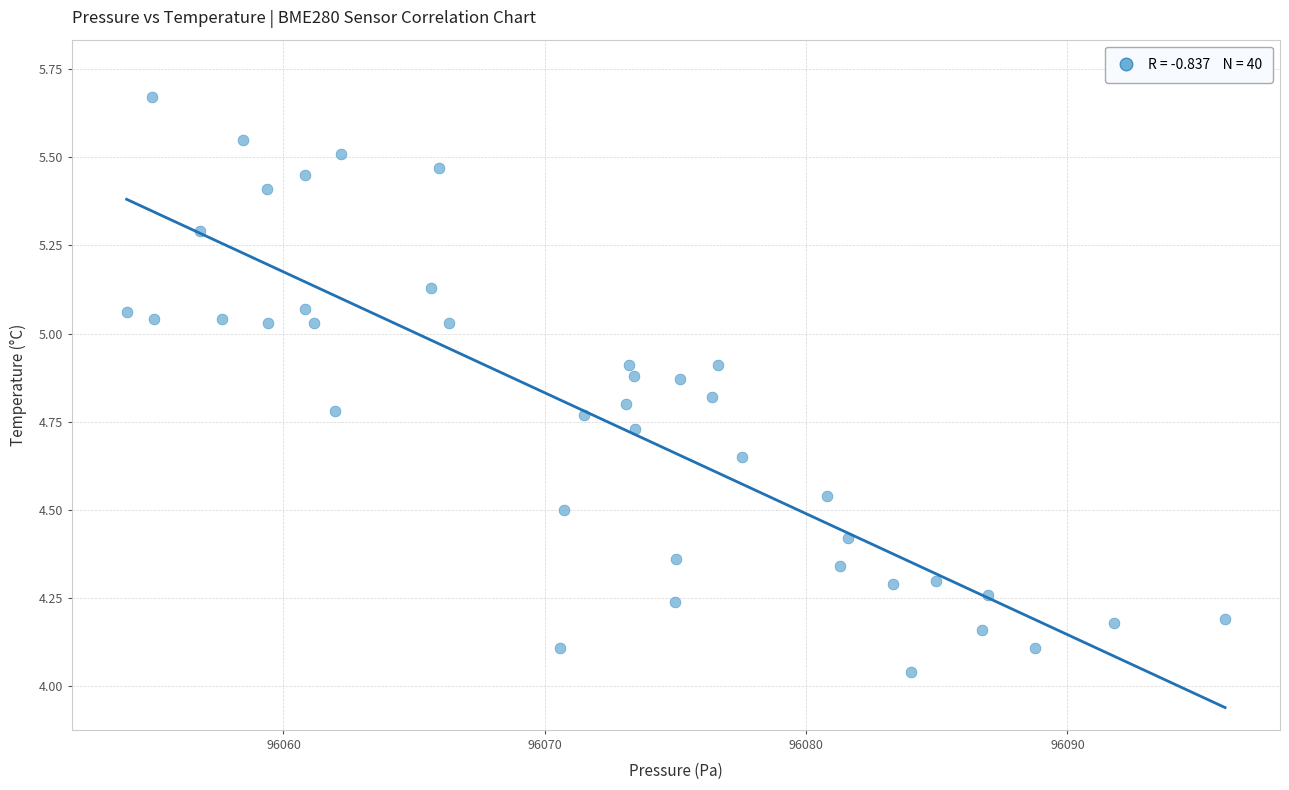

What is the range of X values (max minus min)?

42.0